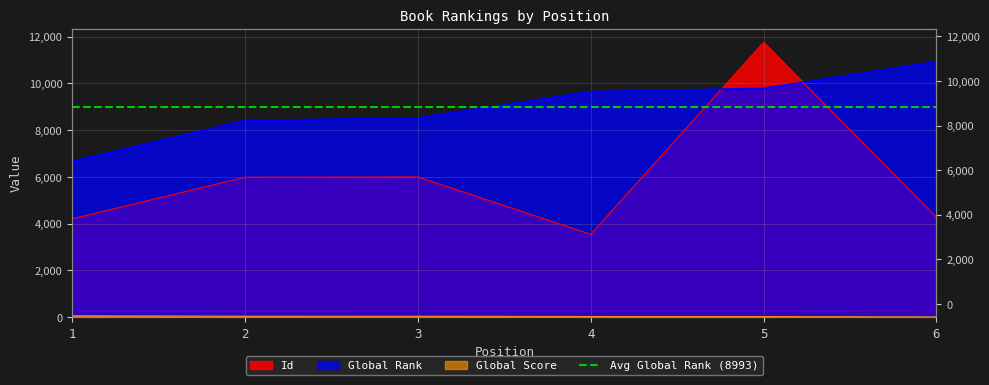

List the labels in order of Global Score value, largest first.

1, 2, 3, 4, 5, 6